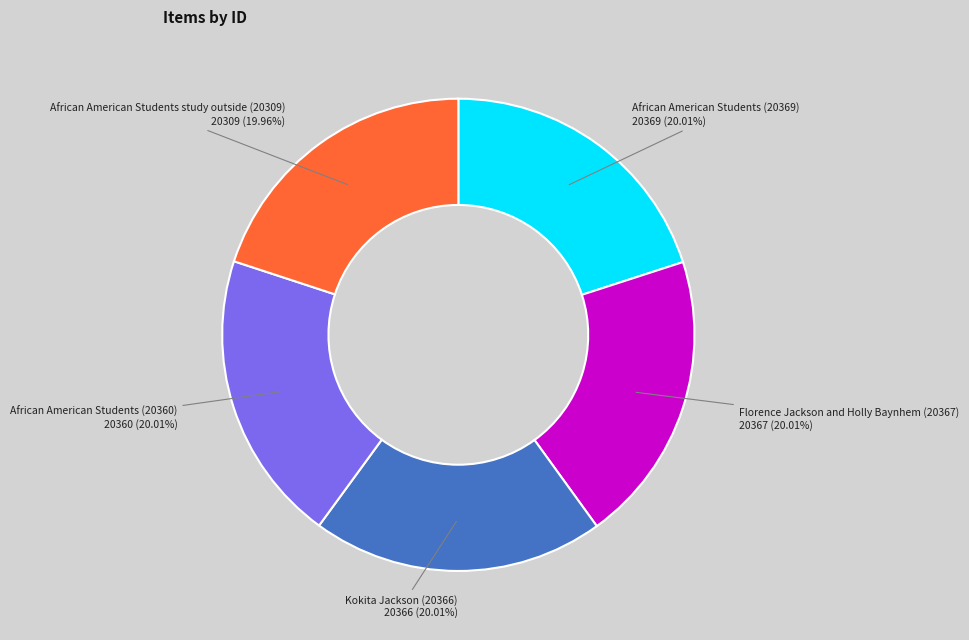

To the nearest percent, what percentage of the pie is Florence Jackson and Holly Baynhem (20367)?

20%